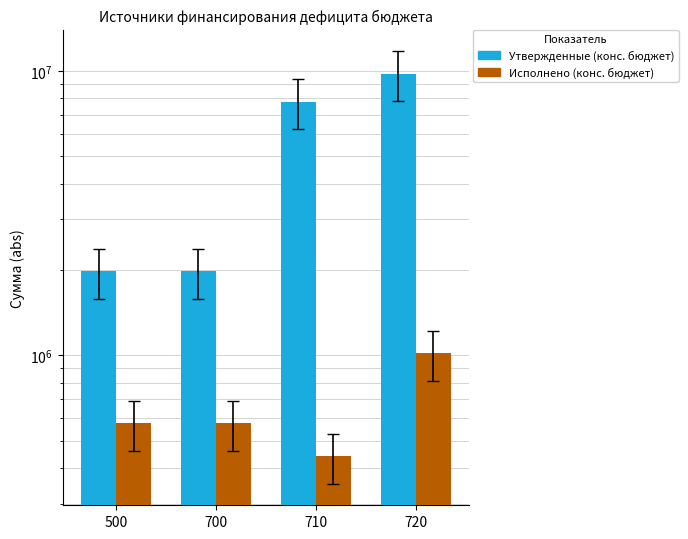

Which series has the widest spread of values?

Утвержденные (конс. бюджет)